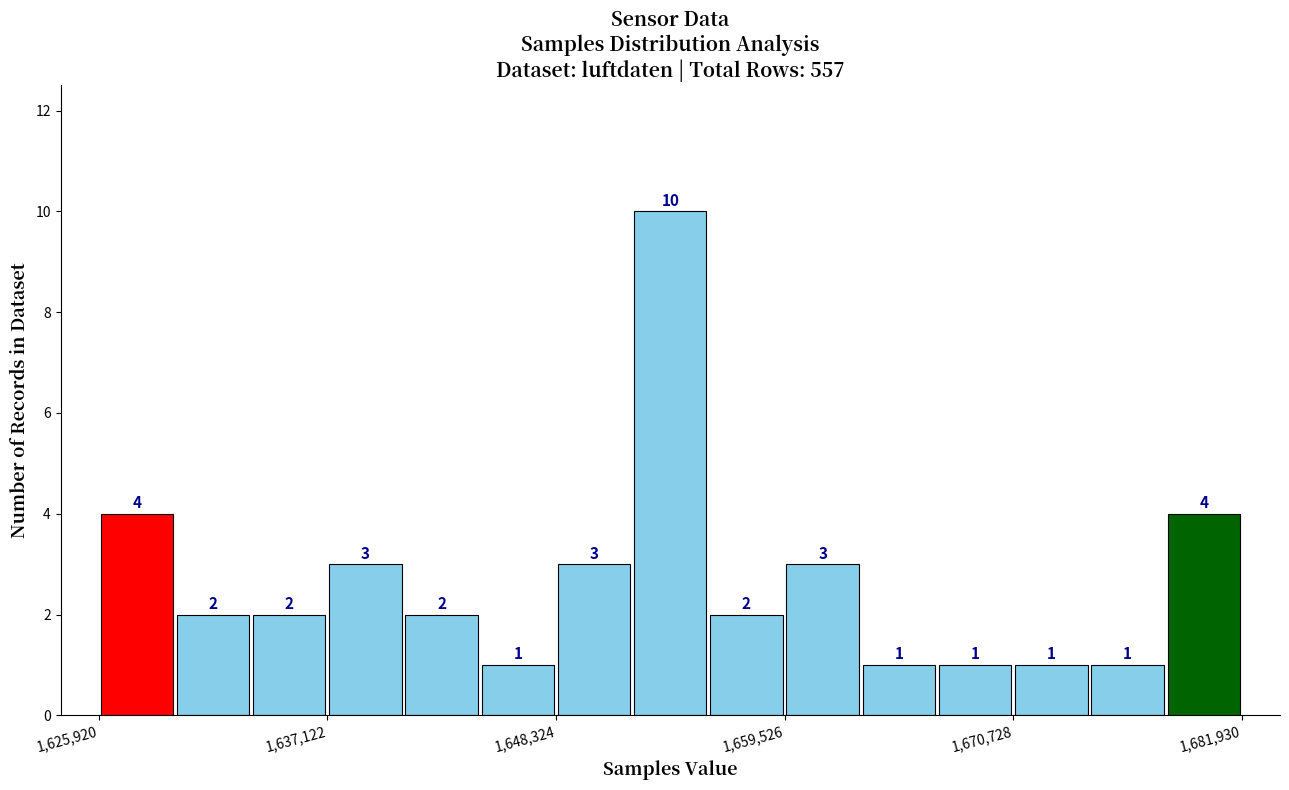

Around what value on the x-axis is the tallest bar? Give the approximate position of its centre, as read against the axis.

1654000